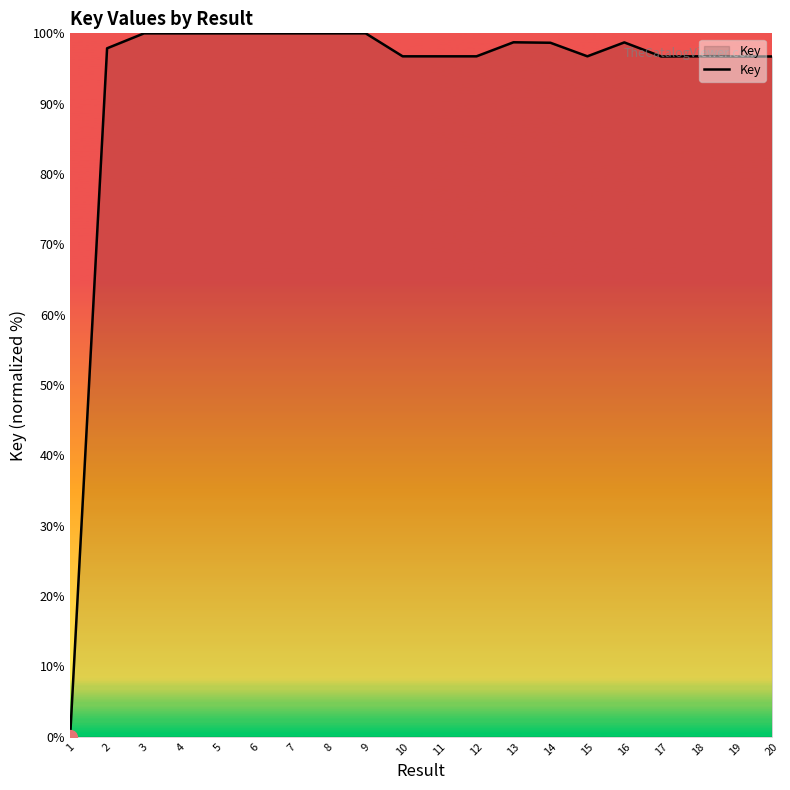

What is the difference between the maximum and minimum values?

100.0